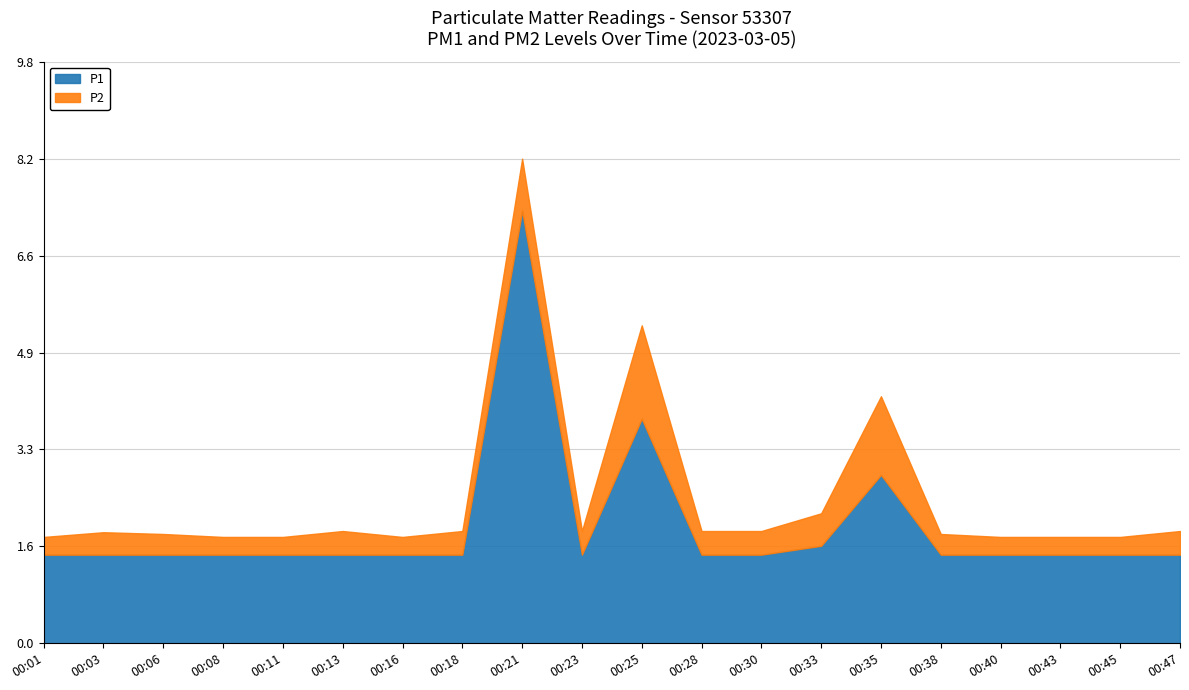

What is the difference between the second highest and second lowest values in the P1 series?

2.3